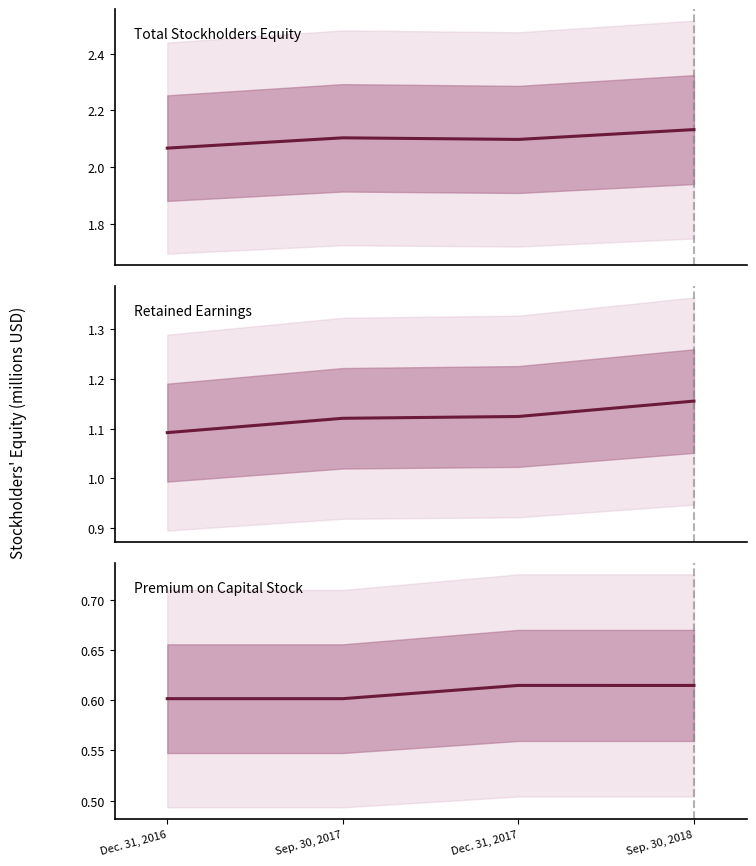

At which category does Premium on capital stock reach its first local peak?

Dec. 31, 2017